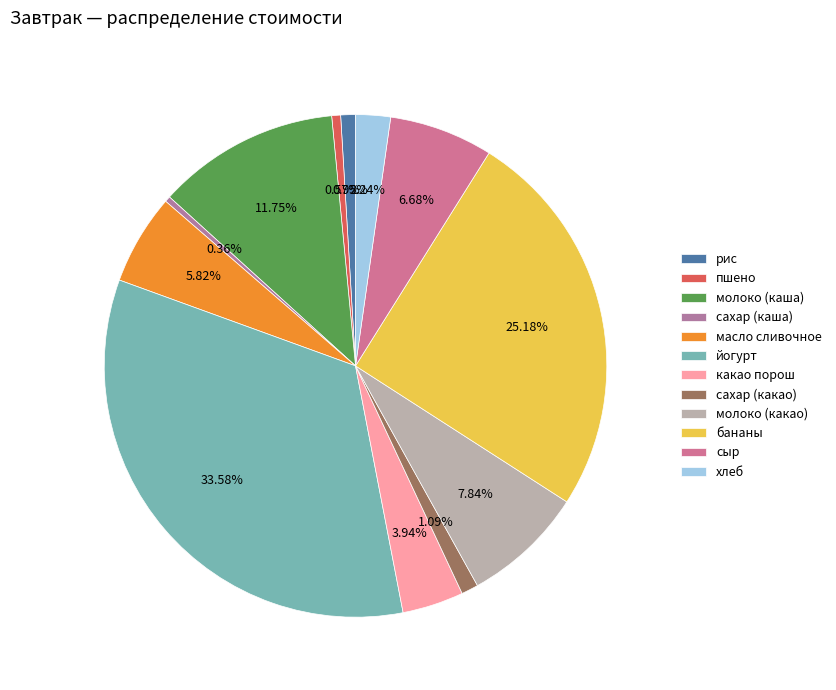

Rank the categories by value from highest to lowest.

йогурт, бананы, молоко (каша), молоко (какао), сыр, масло сливочное, какао порош, хлеб, сахар (какао), рис, пшено, сахар (каша)